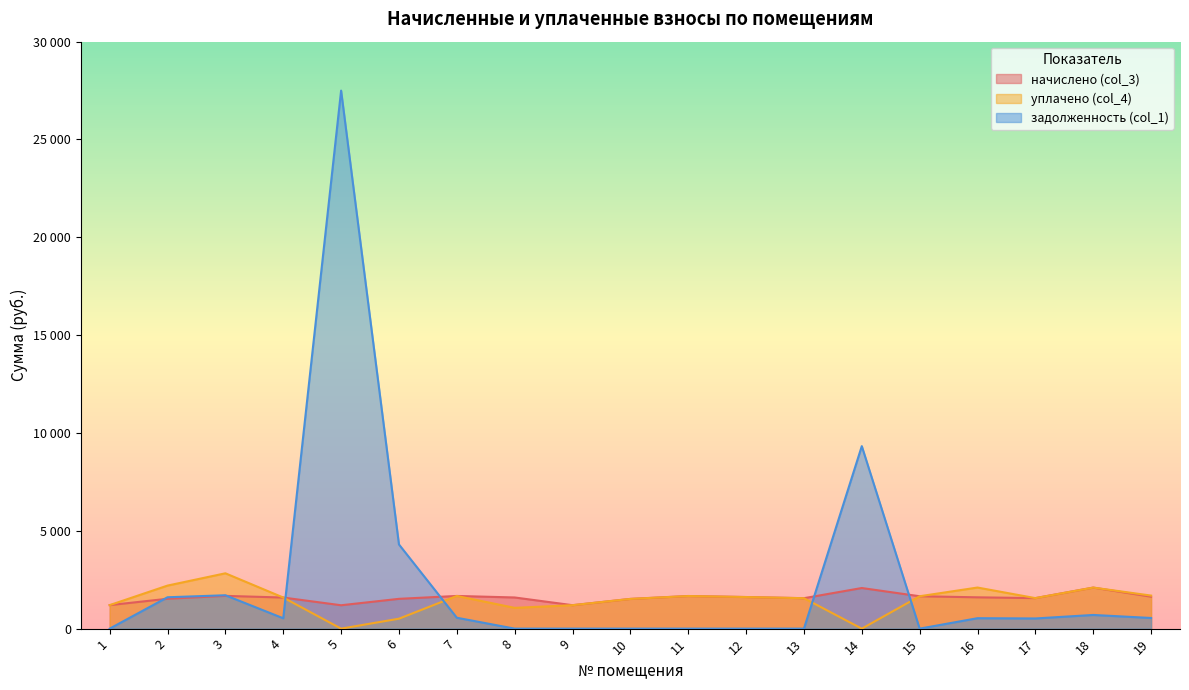

What is the greatest value displayed?

27499.2